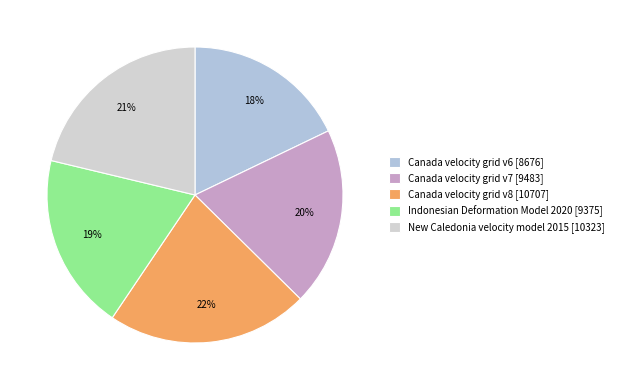

To the nearest percent, what is the combined percentage of New Caledonia velocity model 2015 and Canada velocity grid v6?

39%